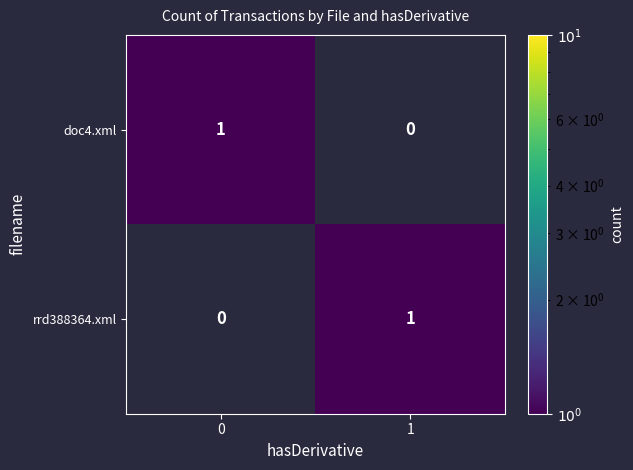

True or false: rrd388364.xml has a value of -1 at 0.

False